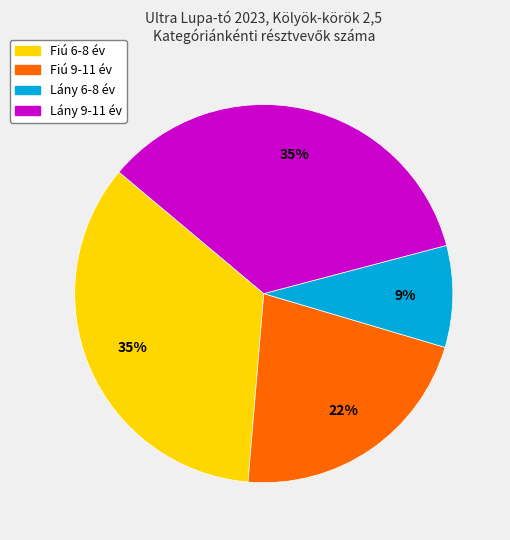

To the nearest percent, what percentage of the pie is Fiú 6-8 év?

35%